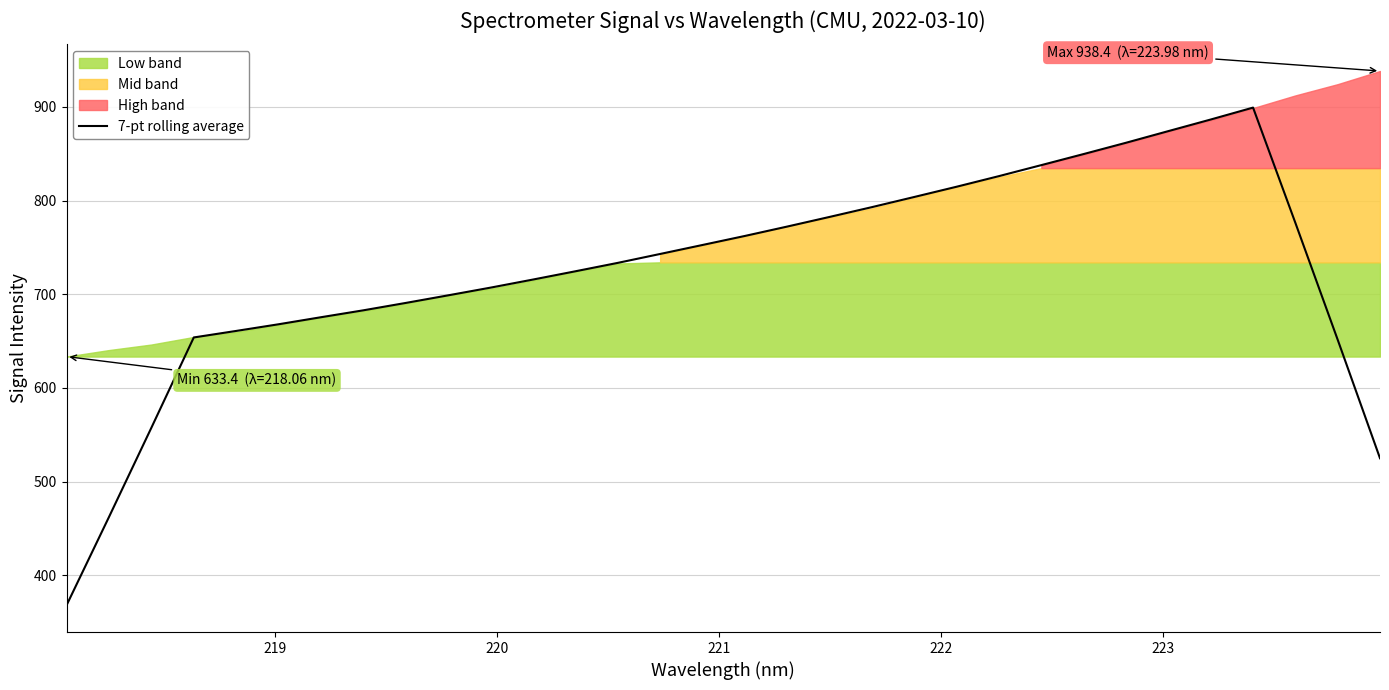

What is the highest value of the 7-pt rolling average series?

899.3